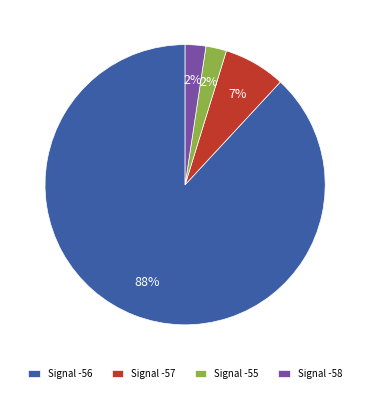

Which has a higher value, Signal -56 or Signal -55?

Signal -56